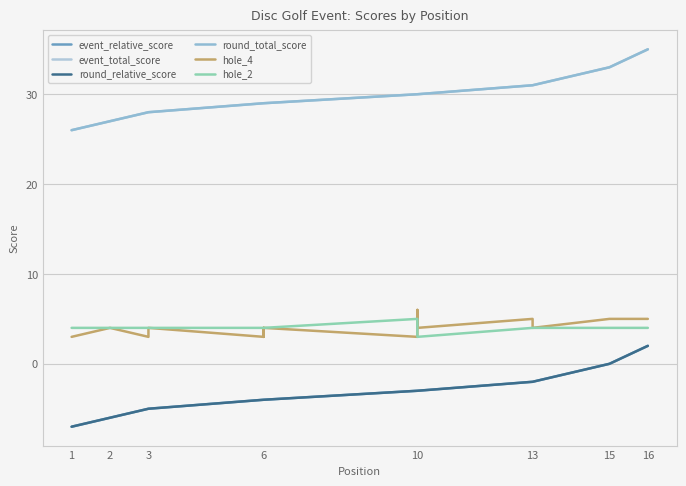

How many interior local peaks does the hole_4 series have?

5